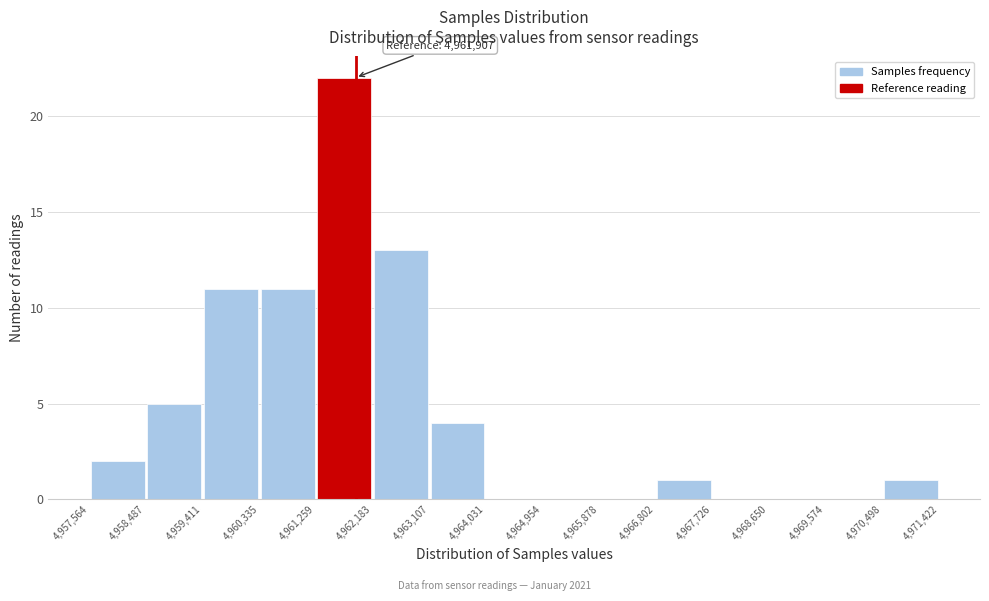

Which range on the x-axis has the tallest bar?

4,961,259 to 4,962,183